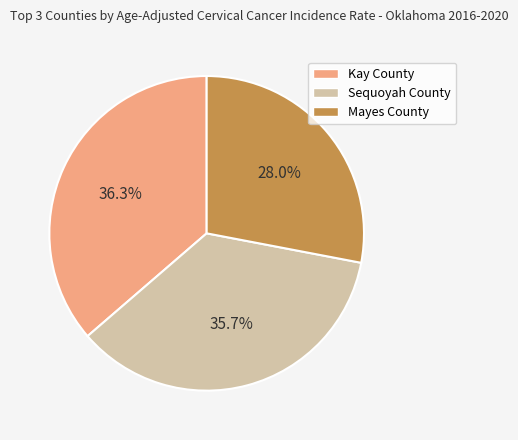

To the nearest percent, what is the difference between the Sequoyah County and Mayes County slice percentages?

8%